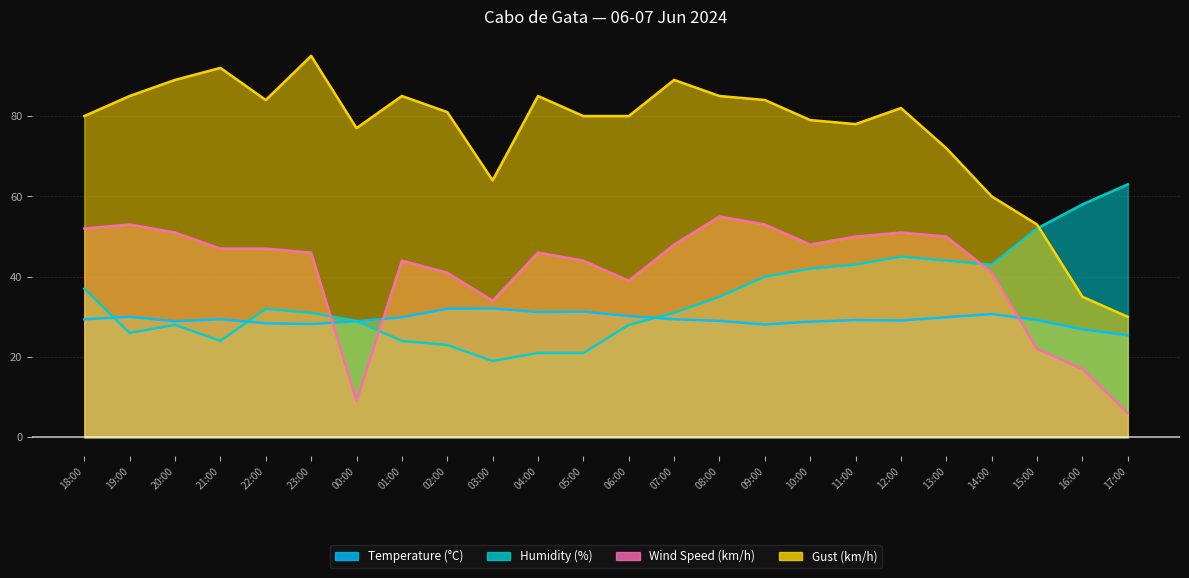

Which series has the largest total across all categories?

Gust (km/h)